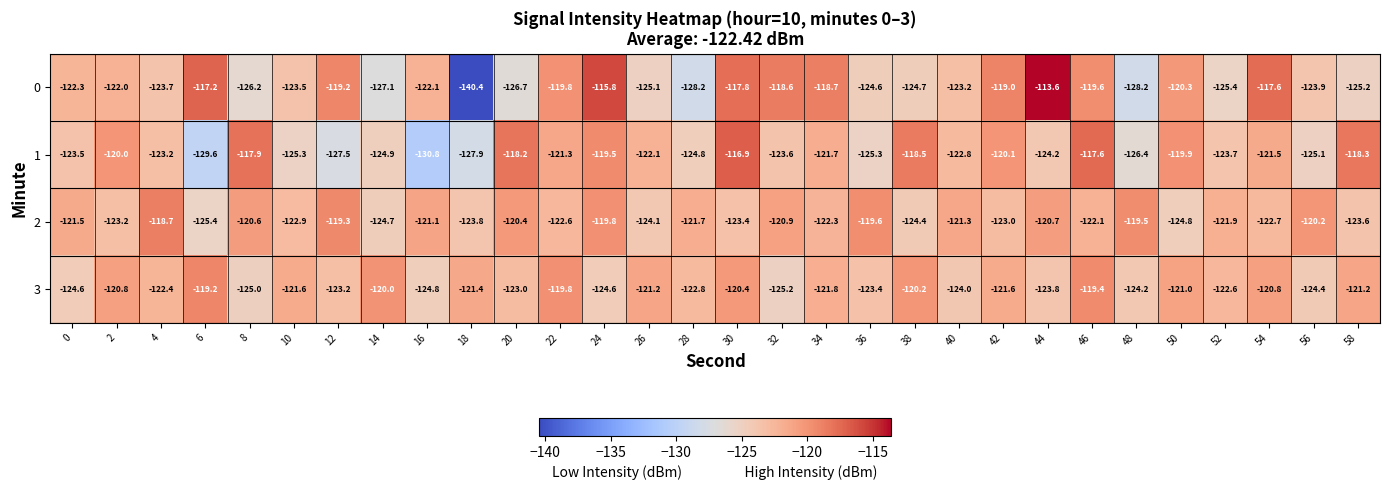

What is the approximate value of 3 at 36?

-123.4